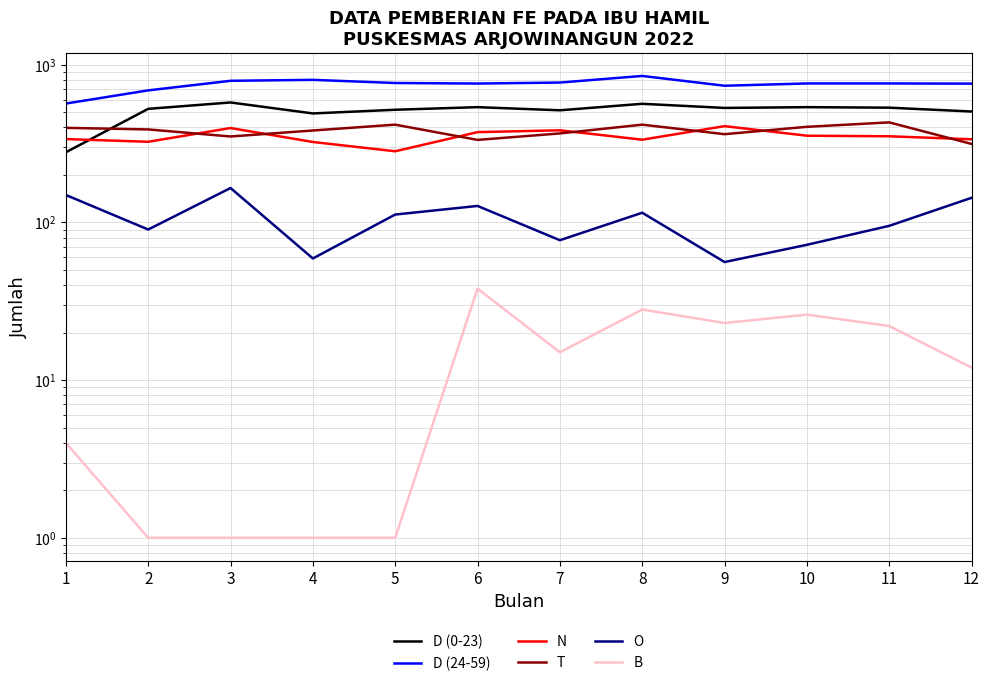

Count the number of categories in the chart.

12